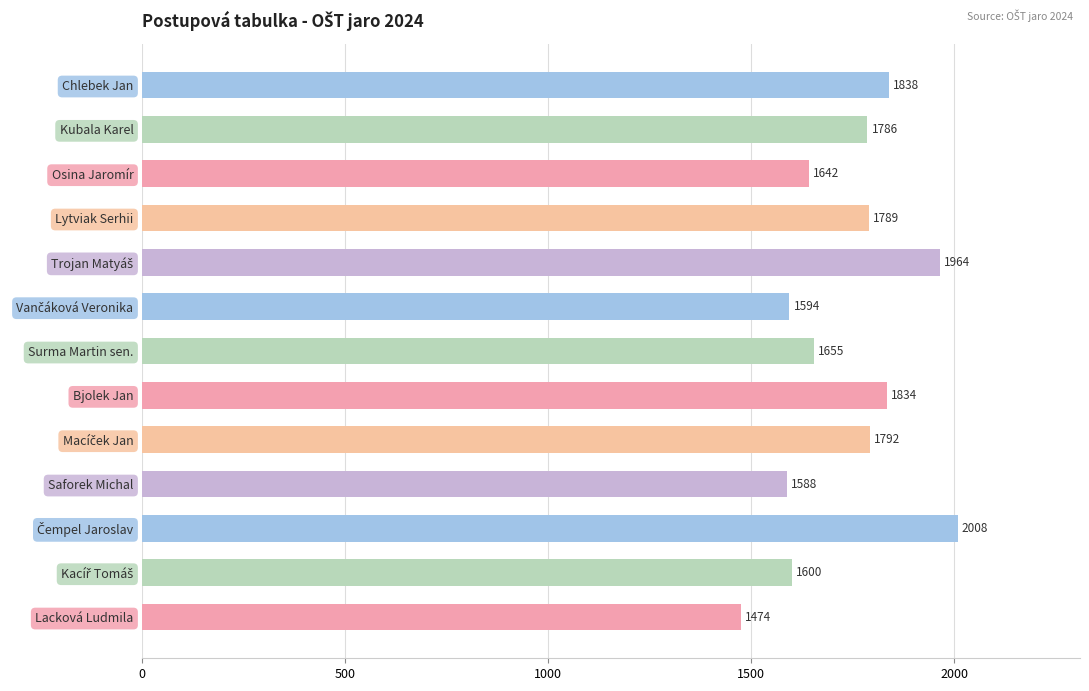

How many values are below 1786?

6